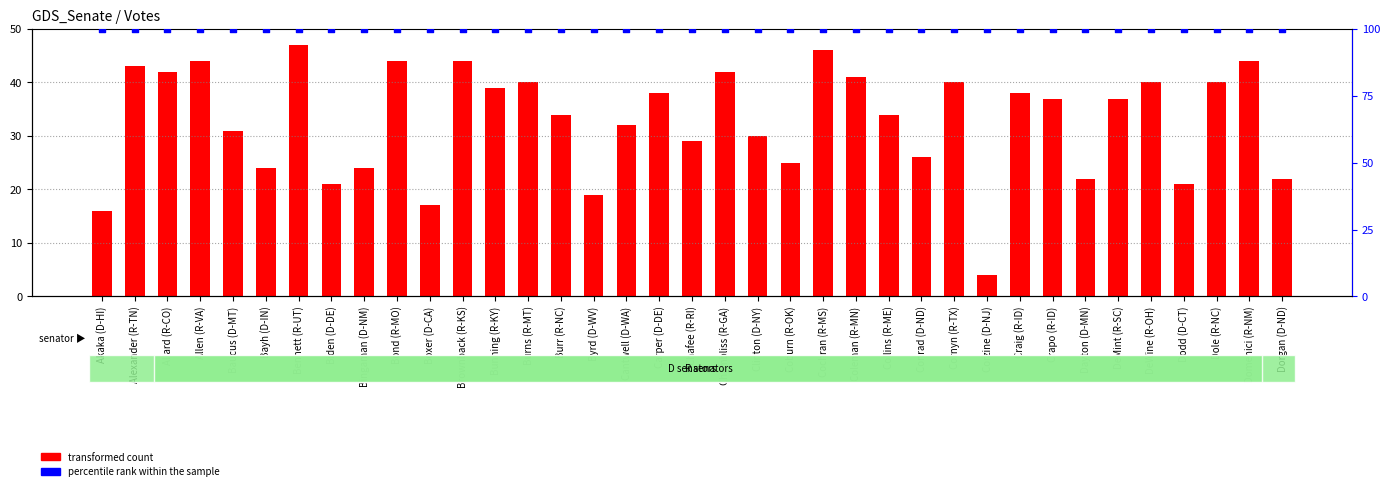

At how many categories does at least one series exceed 31?

37